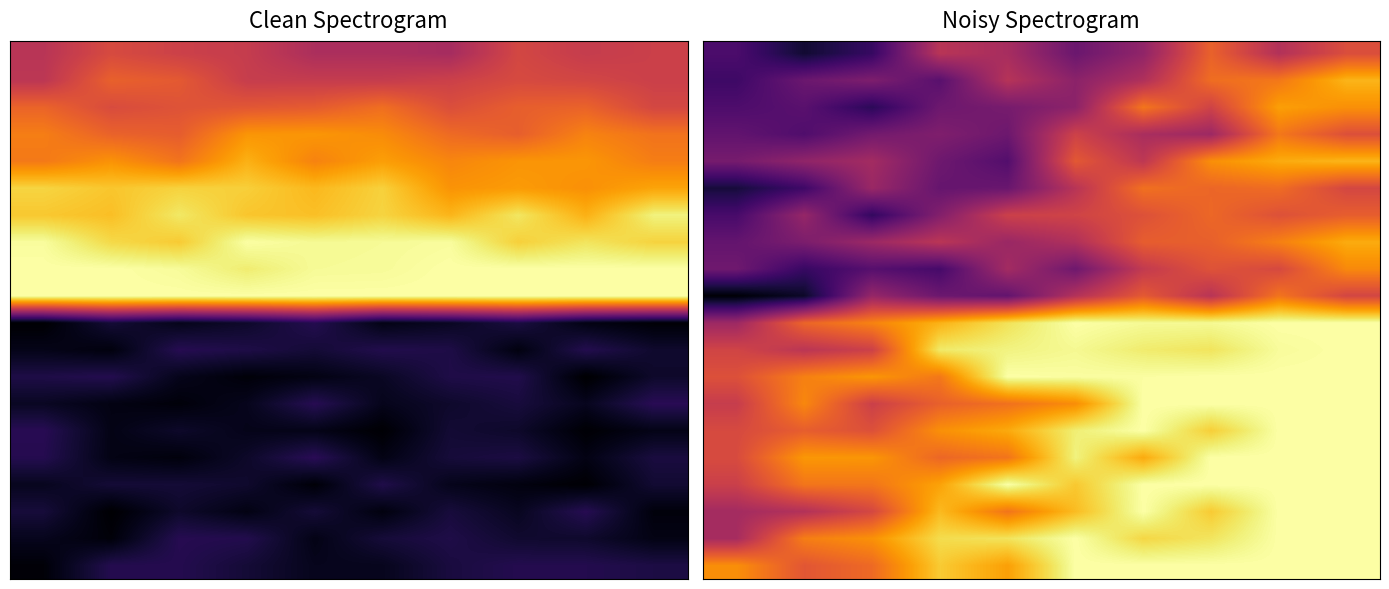

Which category has the highest value across all series?

5